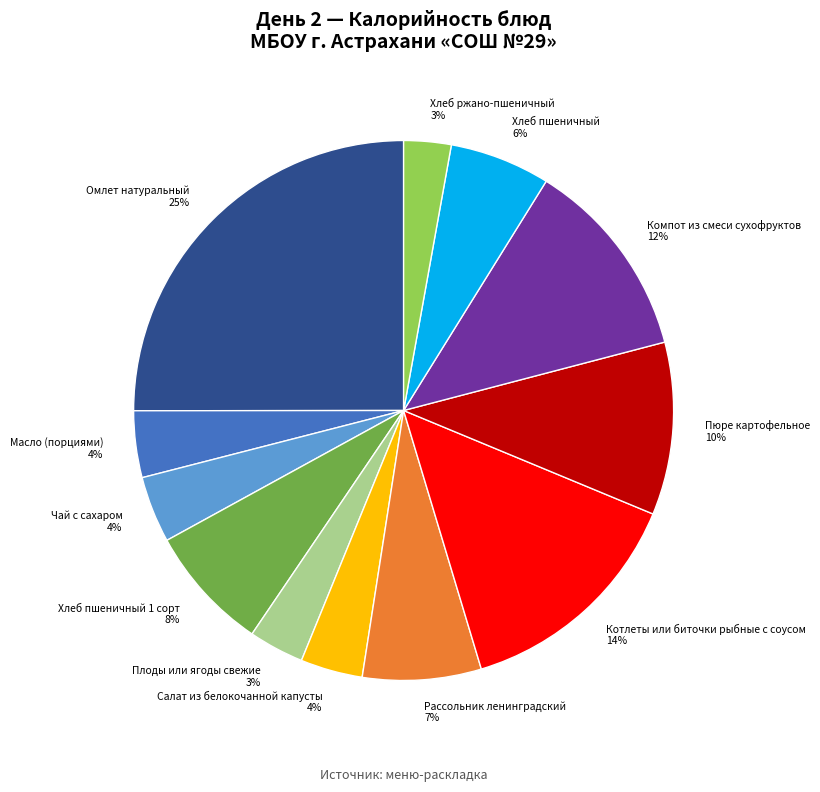

To the nearest percent, what is the combined percentage of Чай с сахаром and Хлеб ржано-пшеничный?

7%